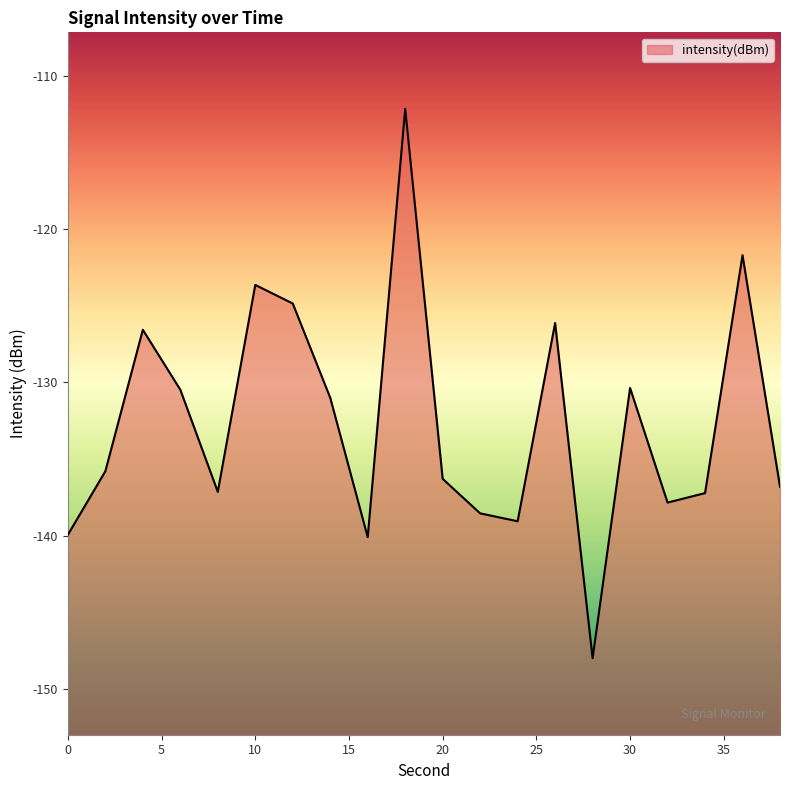

How many series are shown in this chart?

1